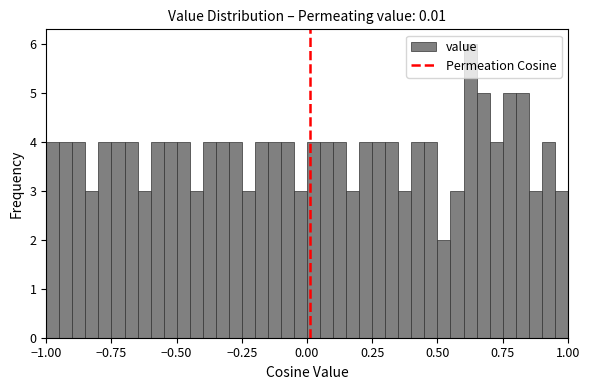

Around what value on the x-axis is the tallest bar? Give the approximate position of its centre, as read against the axis.

0.65